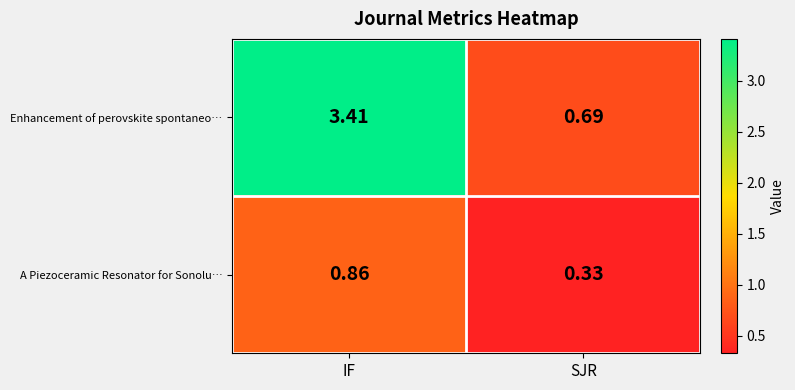

Which series has the largest range (max minus min)?

Enhancement of perovskite spontaneo…